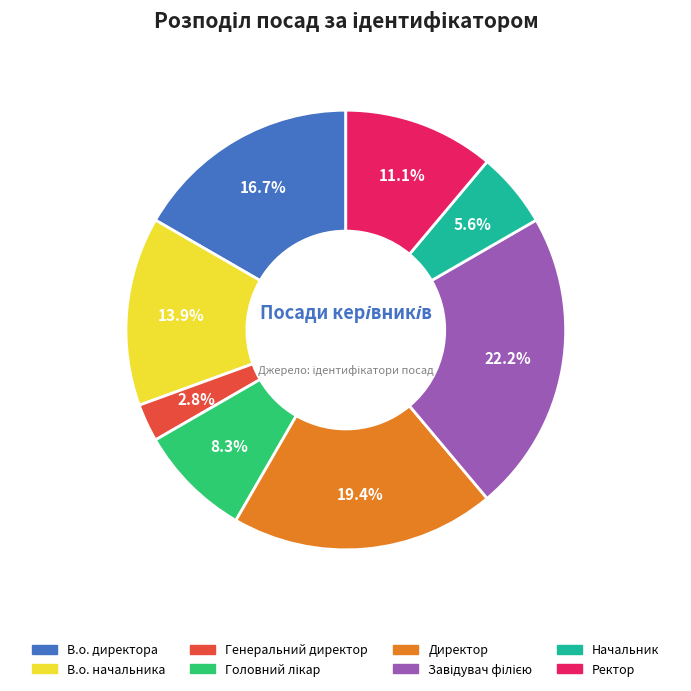

What percentage is NOT represented by В.о. директора?

83.3%